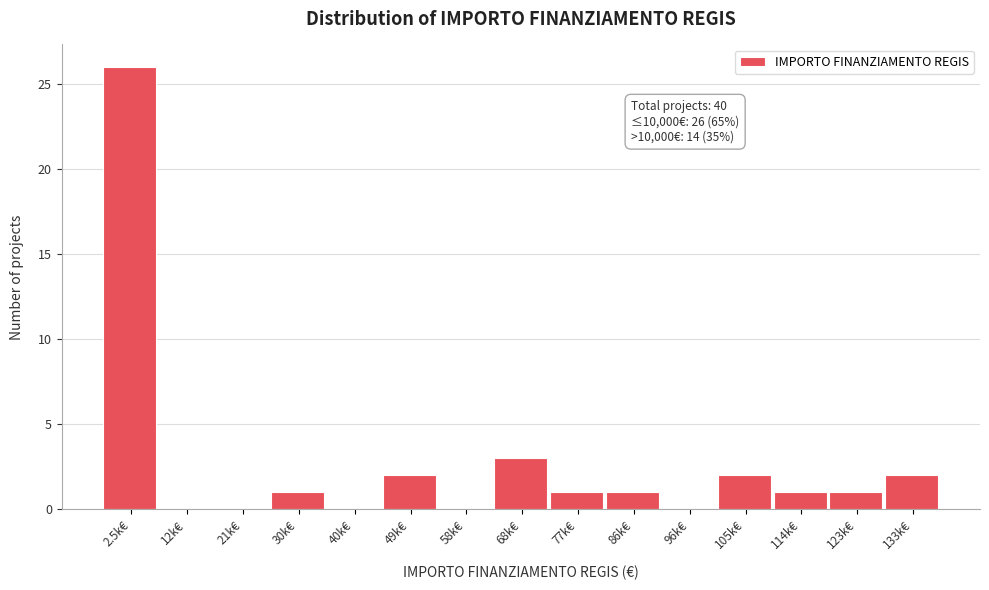

Reading left to right, what are all the values shown in this chart?

2.5k€=26	12k€=0	21k€=0	30k€=1	40k€=0	49k€=2	58k€=0	68k€=3	77k€=1	86k€=1	96k€=0	105k€=2	114k€=1	123k€=1	133k€=2